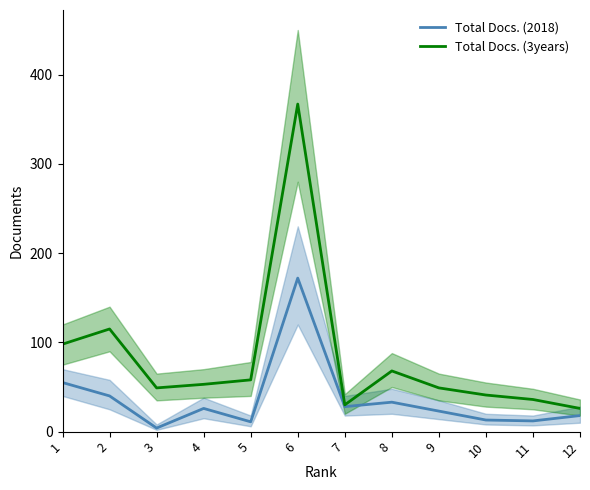

What are all the series names shown in the legend?

Total Docs. (2018), Total Docs. (3years)